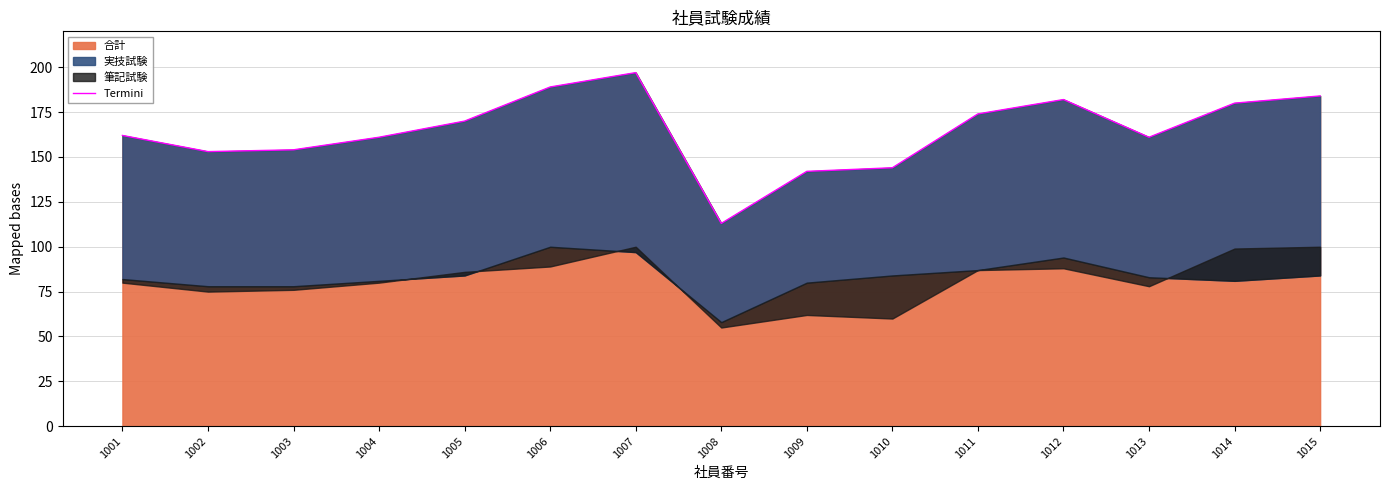

Reading right to left, extract all data points from this chart.

184	180	161	182	174	144	142	113	197	189	170	161	154	153	162